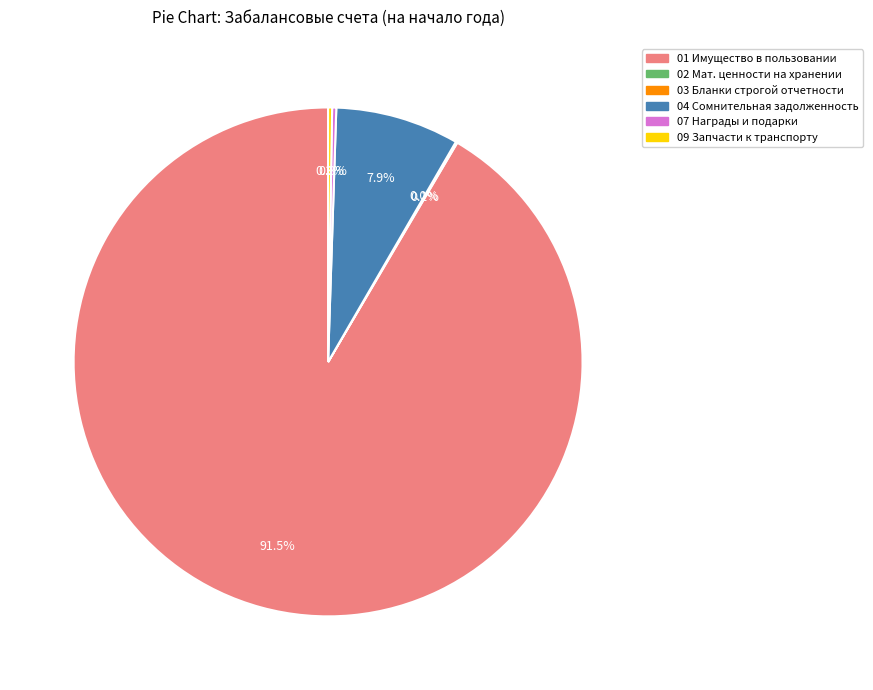

Is there any slice that represents more than half of the pie?

Yes